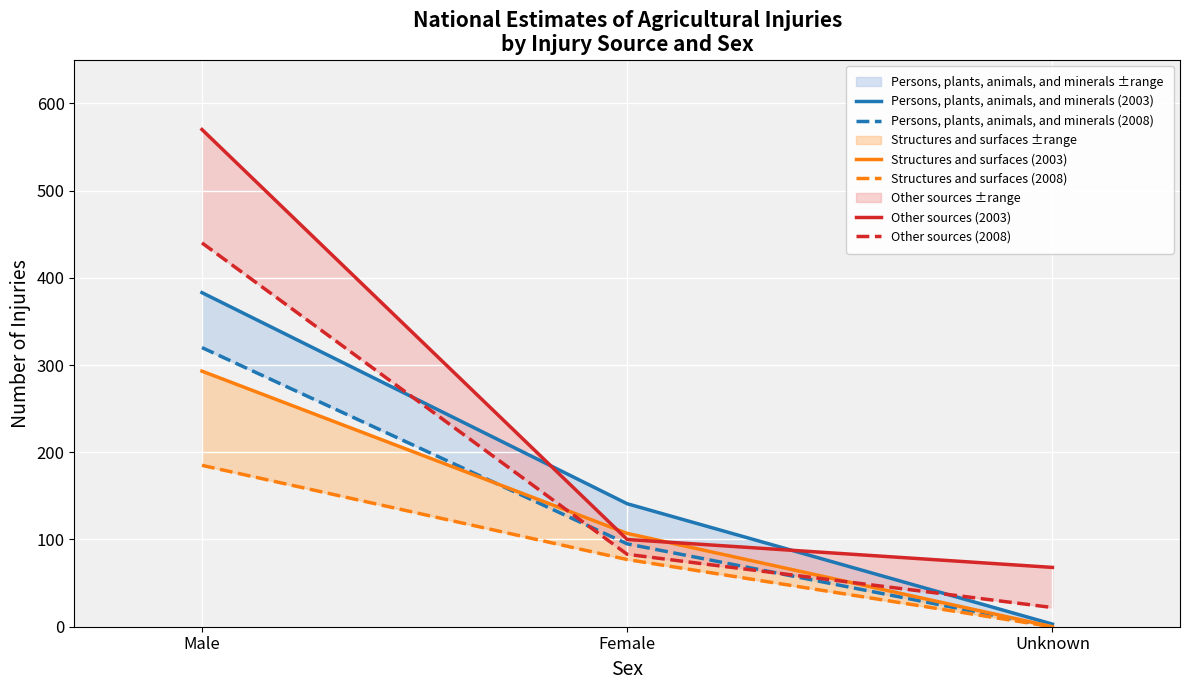

Which series changed the most between Female and Unknown?

Persons, plants, animals, and minerals (2003)